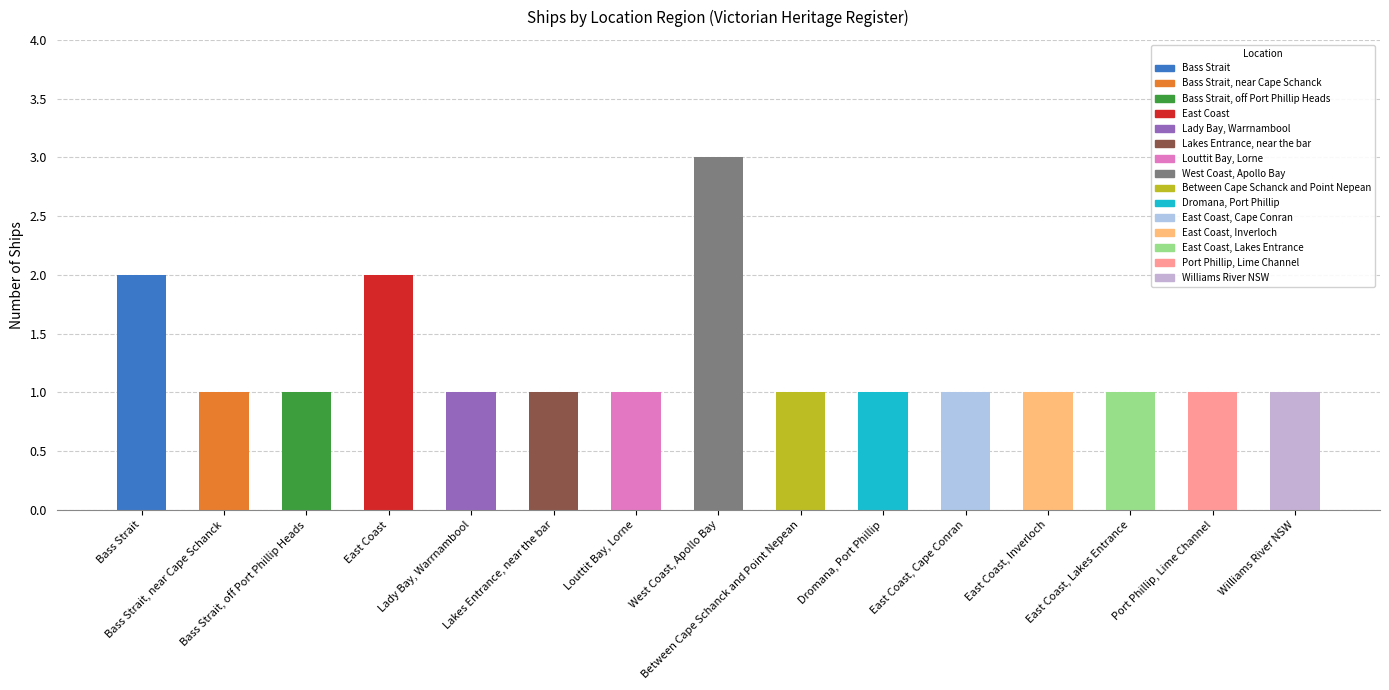

What is the value of the 9th bar from the left?

1